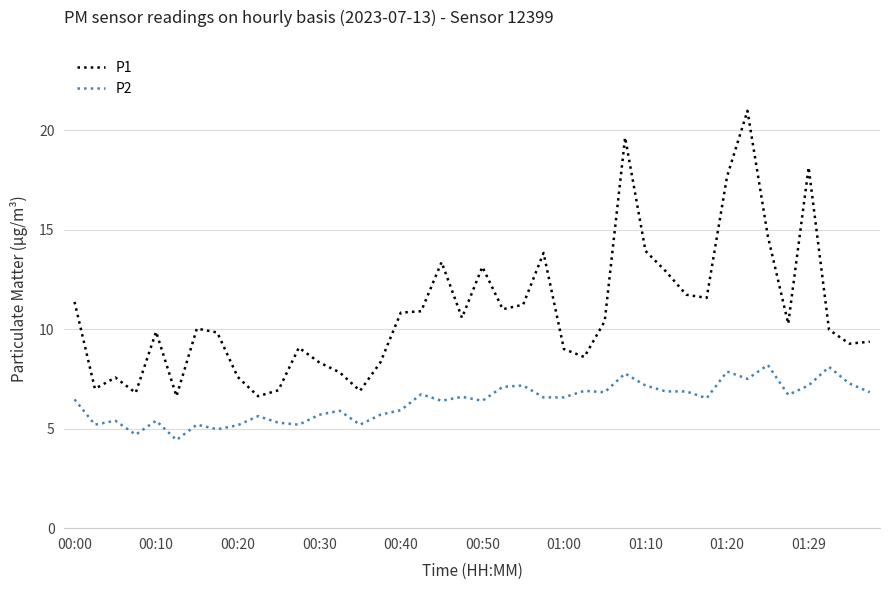

What is the difference between the second highest and minimum values in the P2 series?

3.7